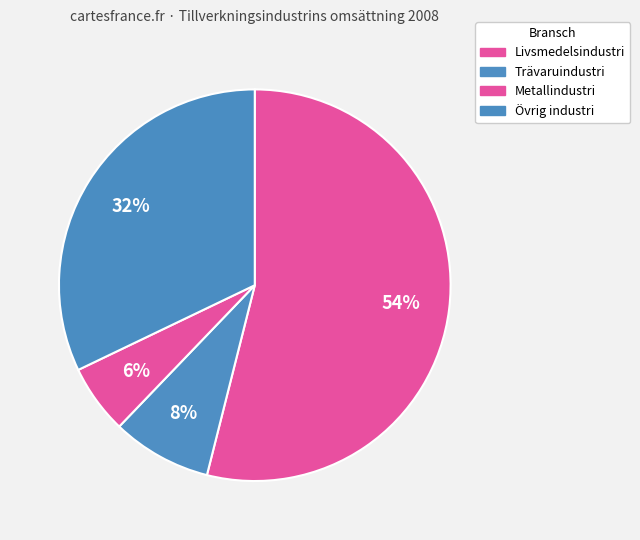

How many slices are in this pie chart?

4